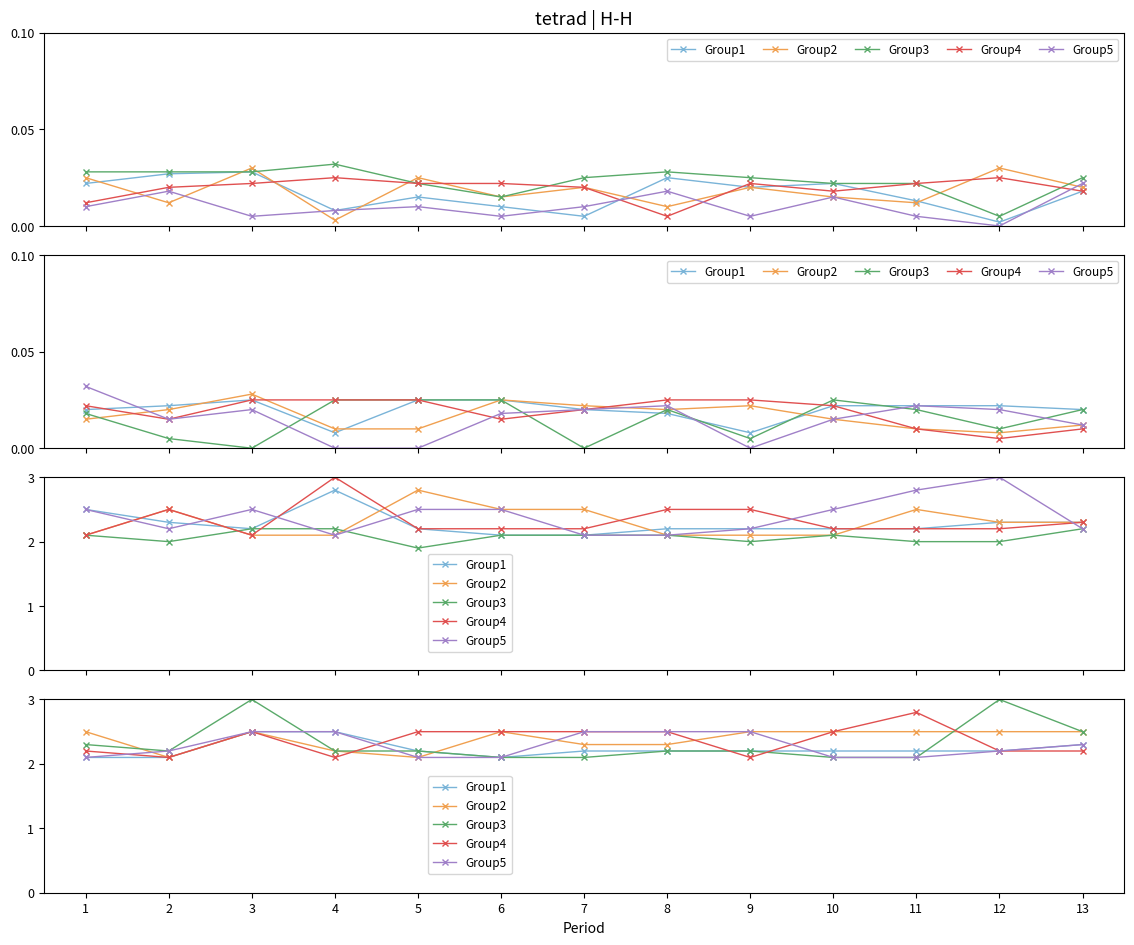

What is the spread (max minus min) of values at 5?

0.4